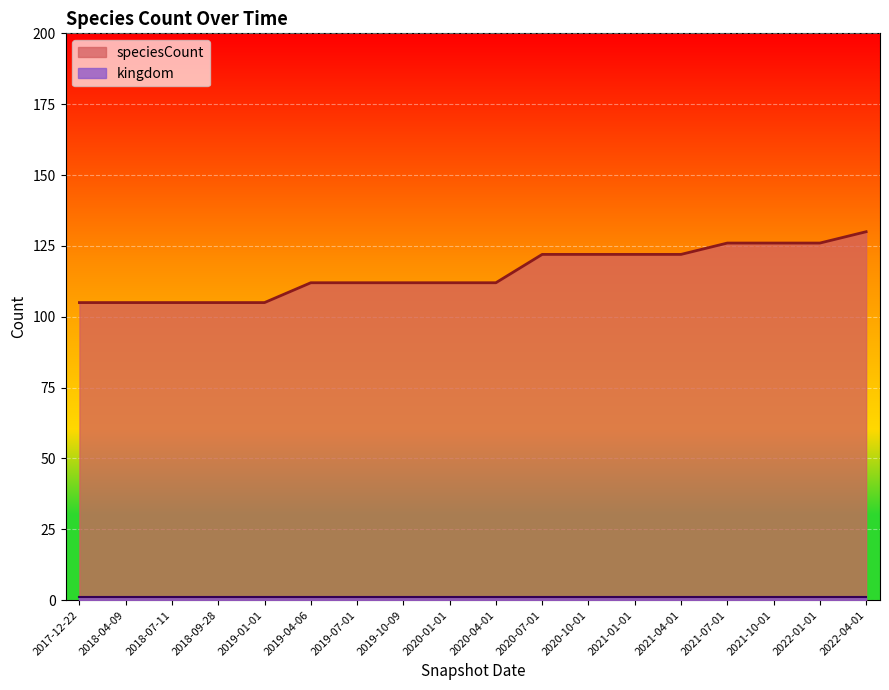

What is the label of the 2nd point from the right?

2022-01-01